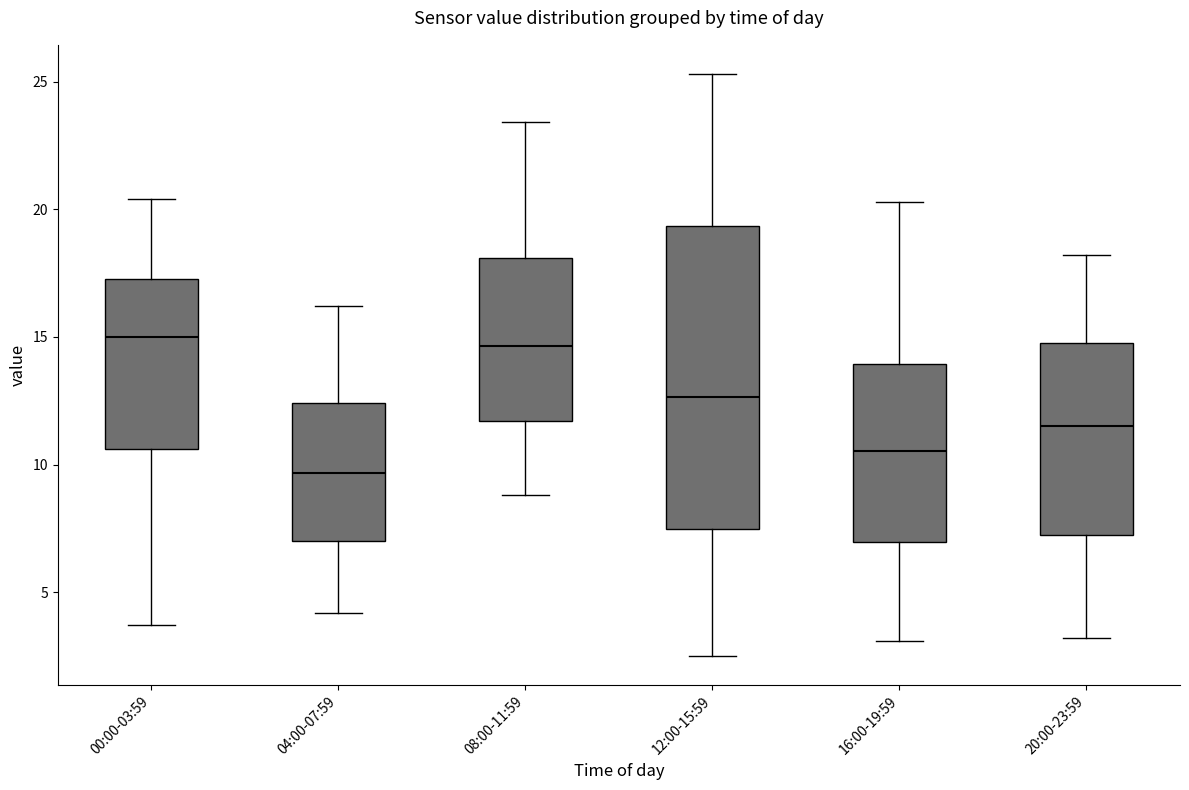

Reading left to right, transcribe this box plot: for each box, give where its median line is, the range the box spans, and where its two whiskers end, as read against the y-axis. The values are not printed on the chart, so give them approximately, as read against the axis.

00:00-03:59: median 15.0, box 10.5 to 17.5, whiskers 3.5 to 20.5
04:00-07:59: median 9.5, box 7.0 to 12.5, whiskers 4.0 to 16.0
08:00-11:59: median 14.5, box 11.5 to 18.0, whiskers 9.0 to 23.5
12:00-15:59: median 12.5, box 7.5 to 19.5, whiskers 2.5 to 25.5
16:00-19:59: median 10.5, box 7.0 to 14.0, whiskers 3.0 to 20.5
20:00-23:59: median 11.5, box 7.5 to 15.0, whiskers 3.0 to 18.0